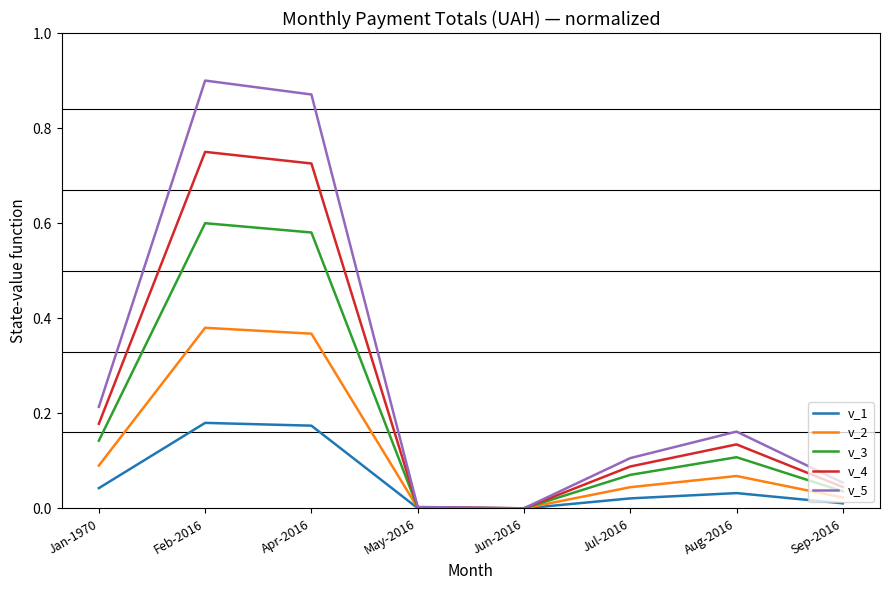

At Feb-2016, list the series in order from smallest to largest.

v_1, v_2, v_3, v_4, v_5